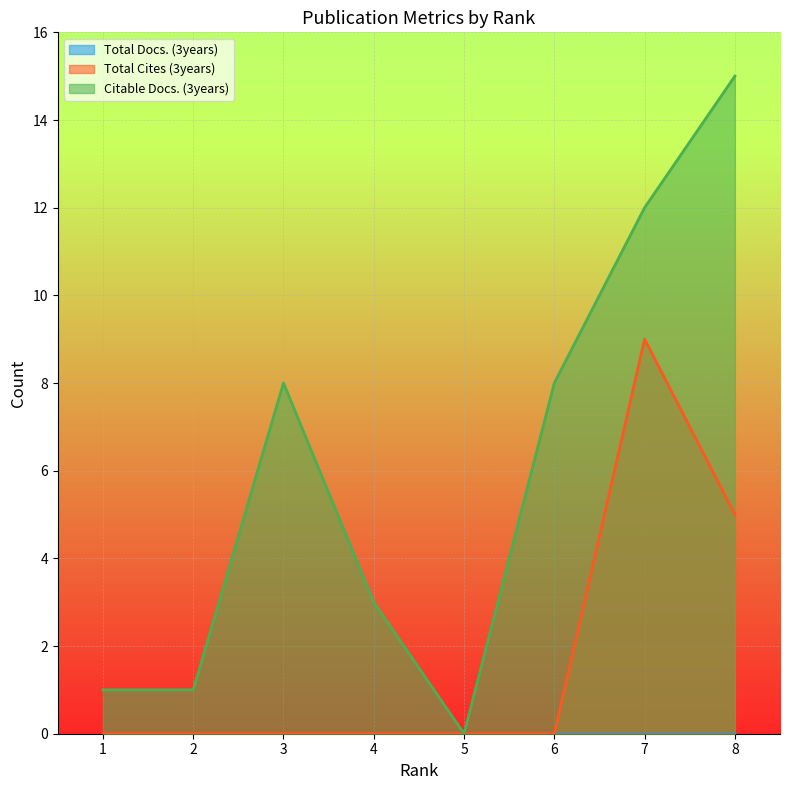

True or false: Citable Docs. (3years) and Total Cites (3years) cross at least once.

False